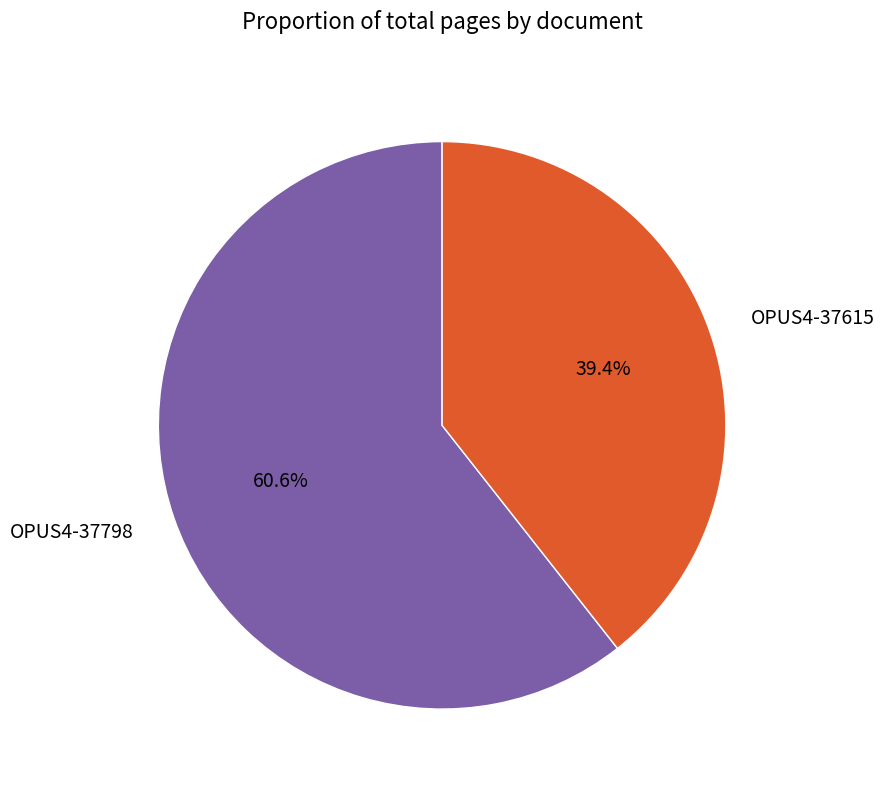

To the nearest percent, what portion does OPUS4-37798 represent?

61%